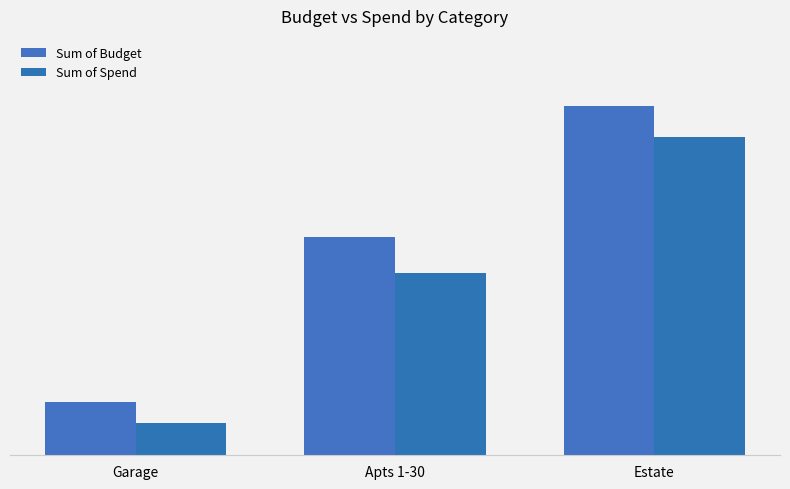

Rank the series by their maximum value, from lowest to highest.

Sum of Spend, Sum of Budget